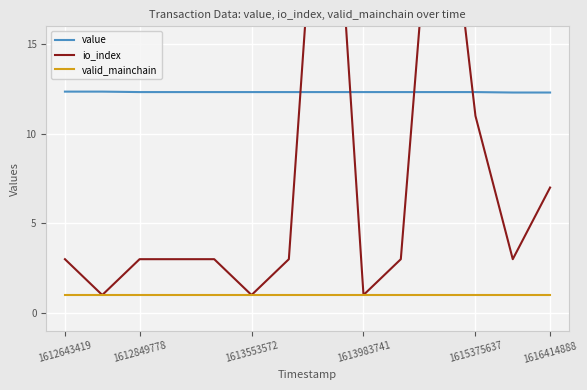

What is the highest value of the valid_mainchain series?

1.0